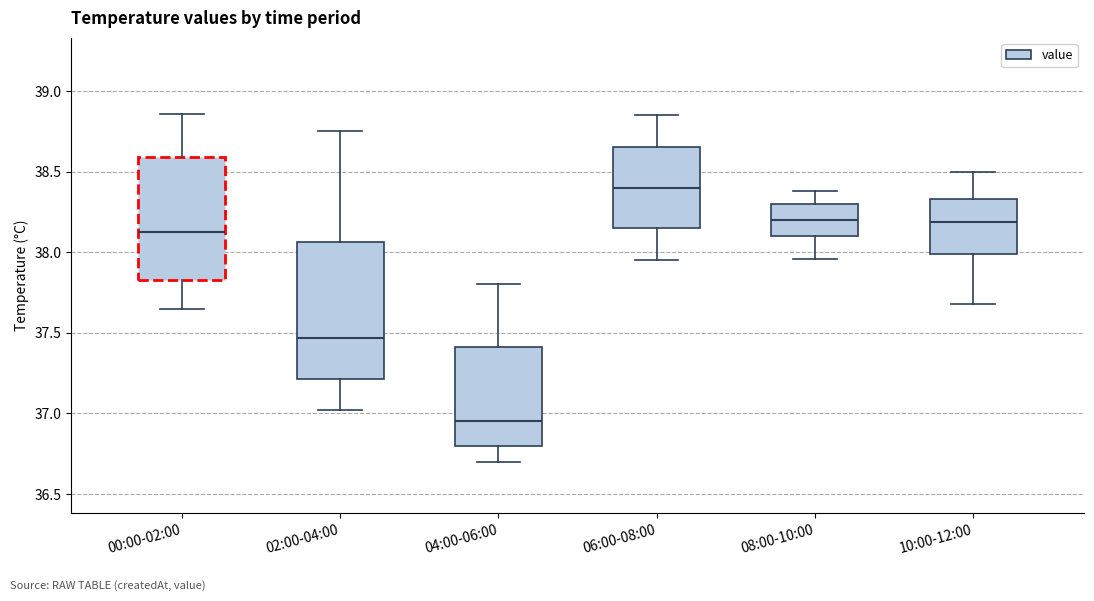

Which box is the tallest, from its lower edge to its upper edge?

02:00-04:00